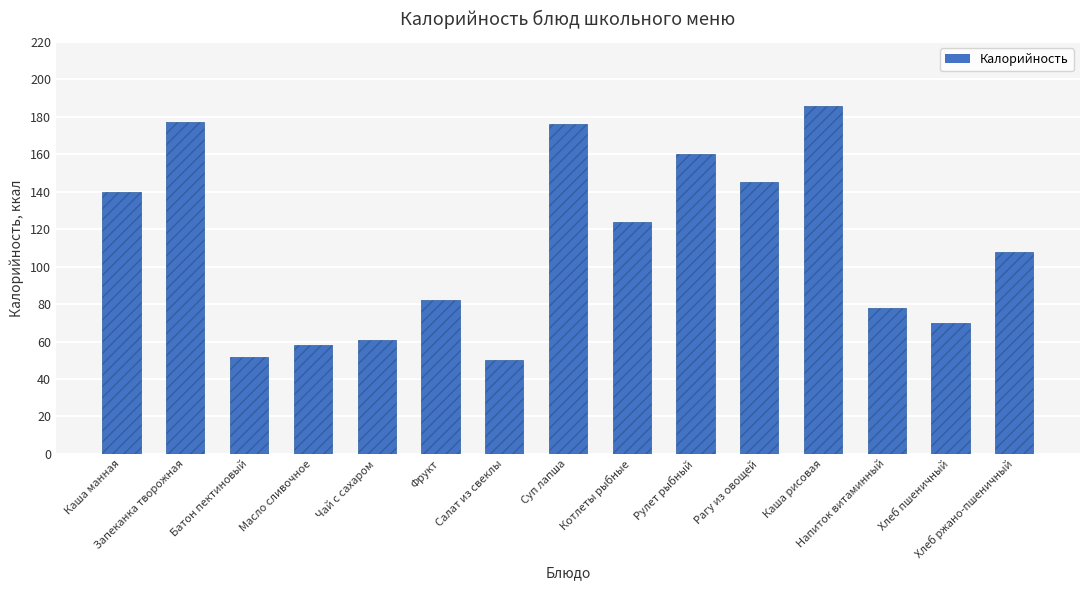

At which label is the value closest to 118?

Котлеты рыбные